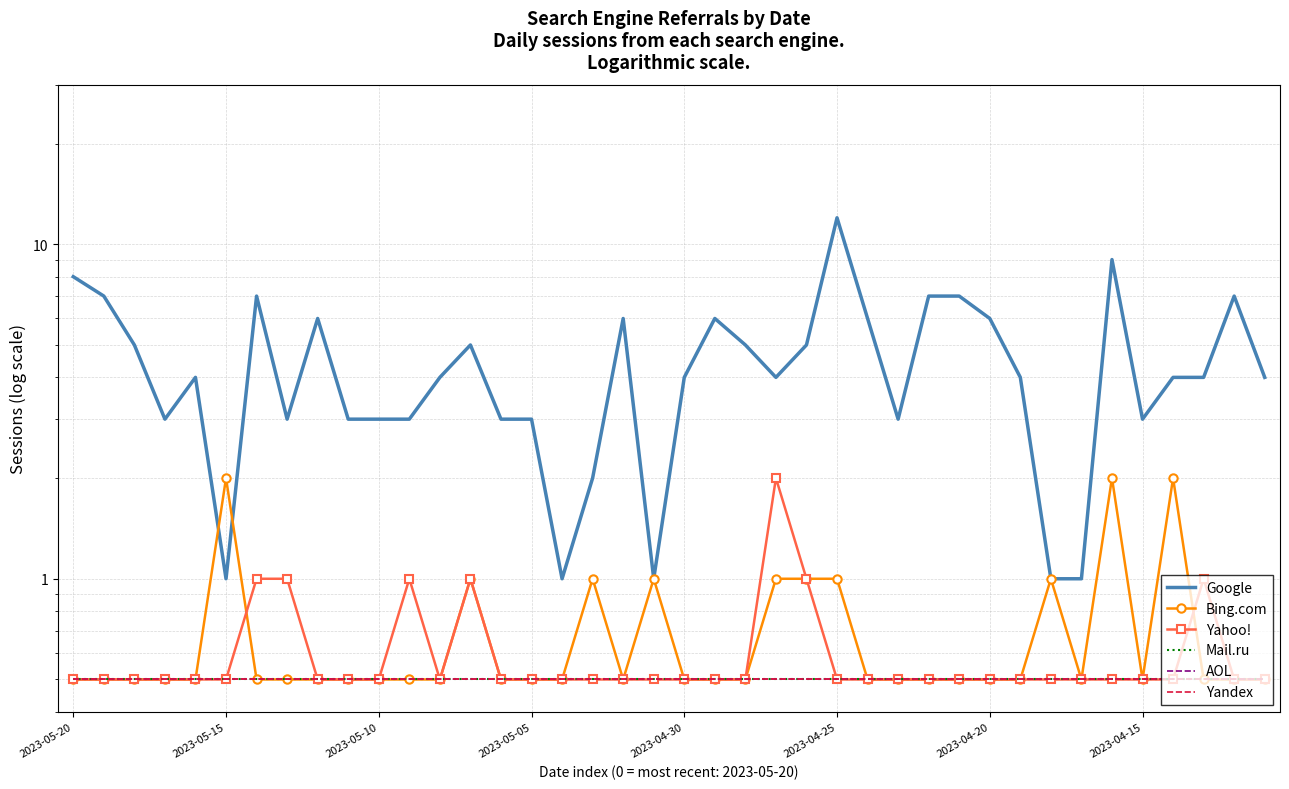

Which series changed the most between 10 and 14?

Google